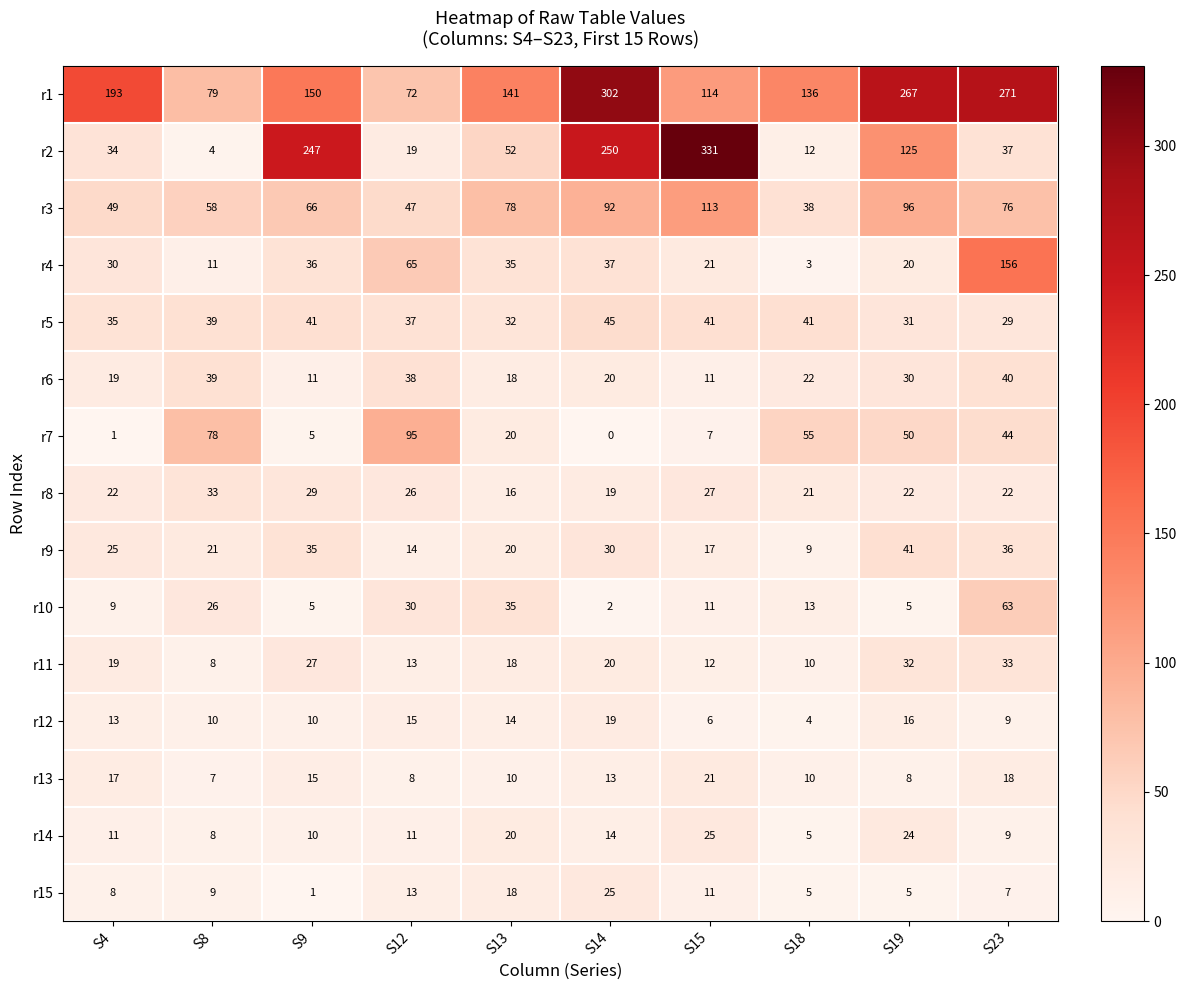

Which series changed the most between S4 and S19?

r2